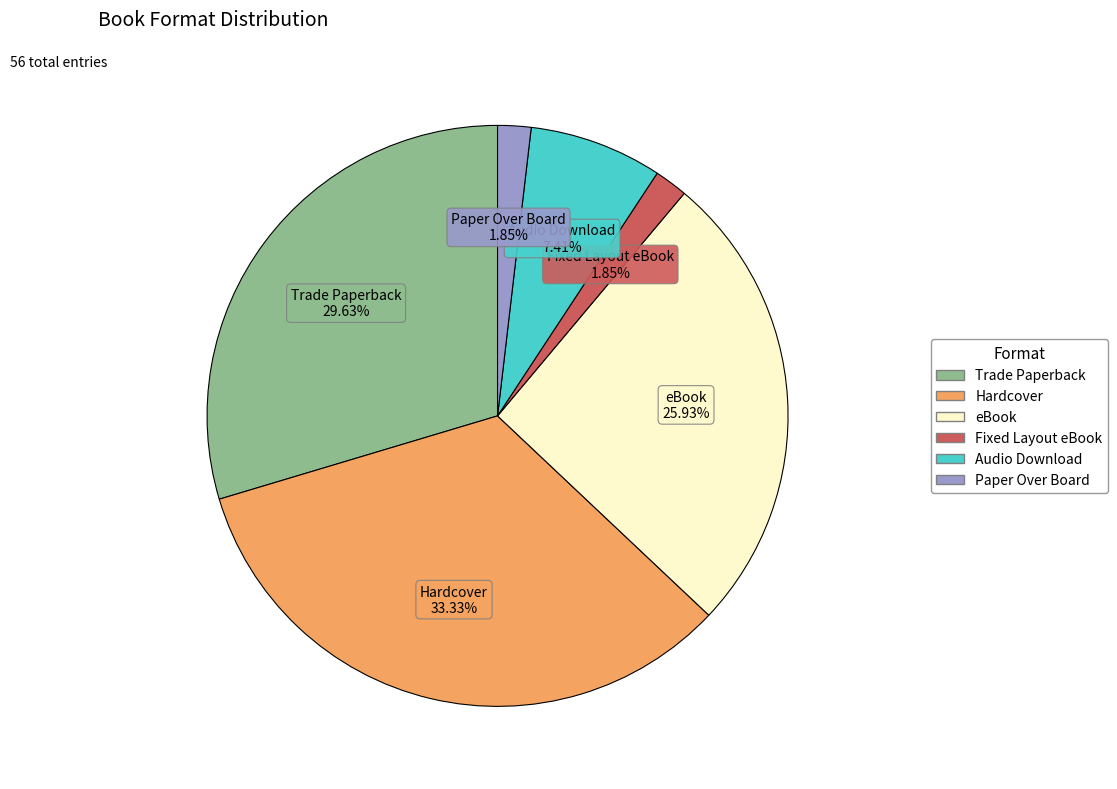

Which category has the biggest portion of the pie?

Hardcover